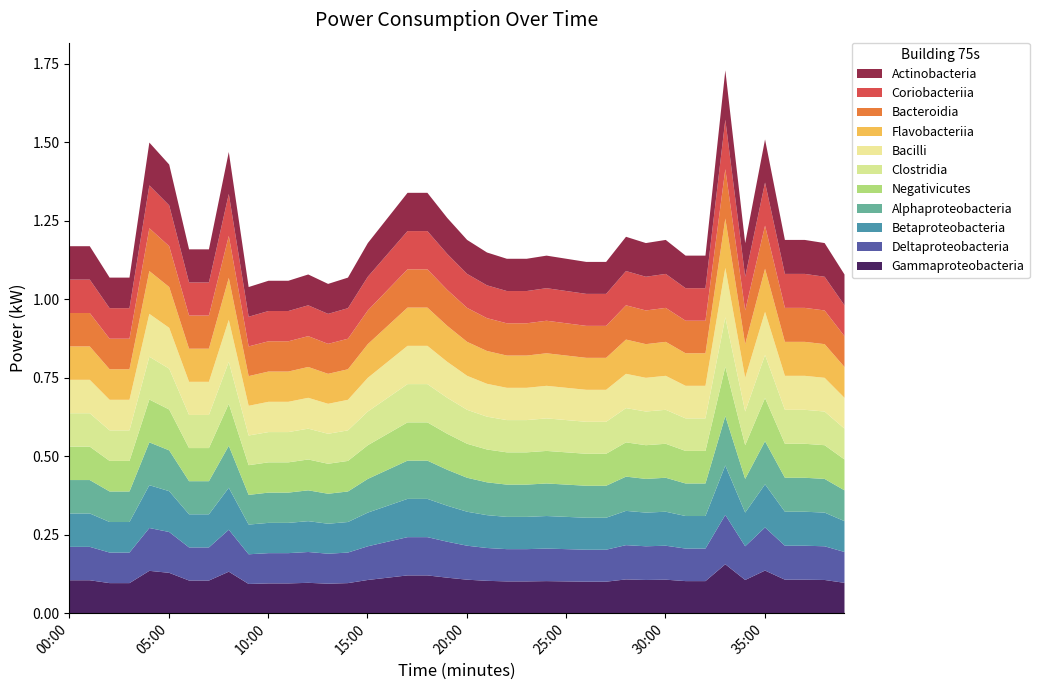

Reading left to right, what are all the values shown in this chart?

1.2	1.2	1.1	1.1	1.5	1.4	1.2	1.2	1.5	1.0	1.1	1.1	1.1	1.1	1.1	1.2	1.3	1.3	1.3	1.3	1.2	1.1	1.1	1.1	1.1	1.1	1.1	1.1	1.2	1.2	1.2	1.1	1.1	1.7	1.2	1.5	1.2	1.2	1.2	1.1